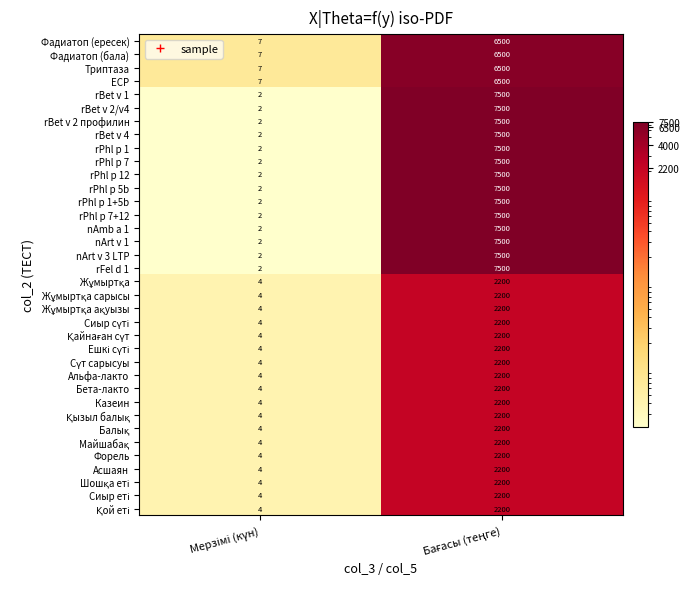

What is the average value of the Триптаза series?

3254